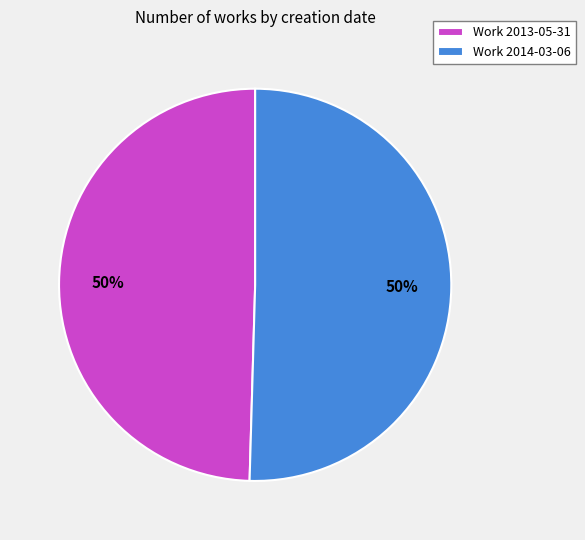

How many slices are in this pie chart?

2